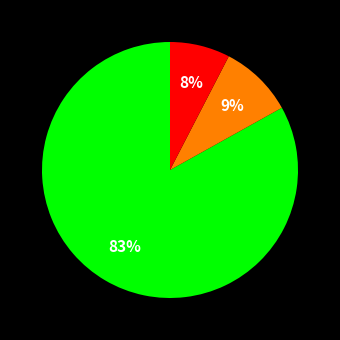

Is there a majority slice in this chart?

Yes